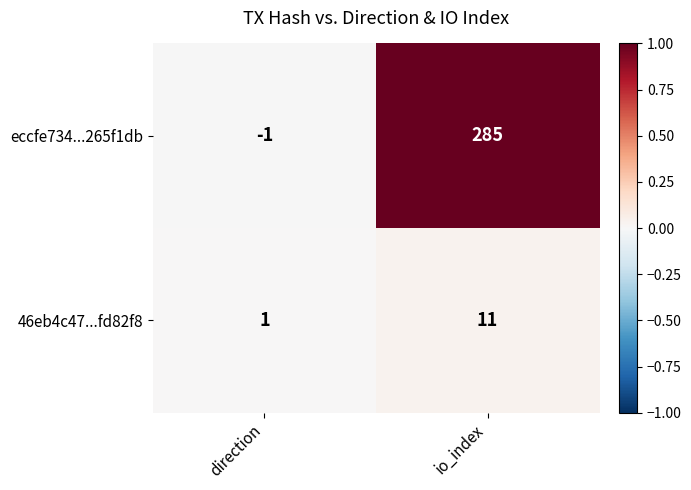

What is the approximate value of eccfe734...265f1db at io_index?

285